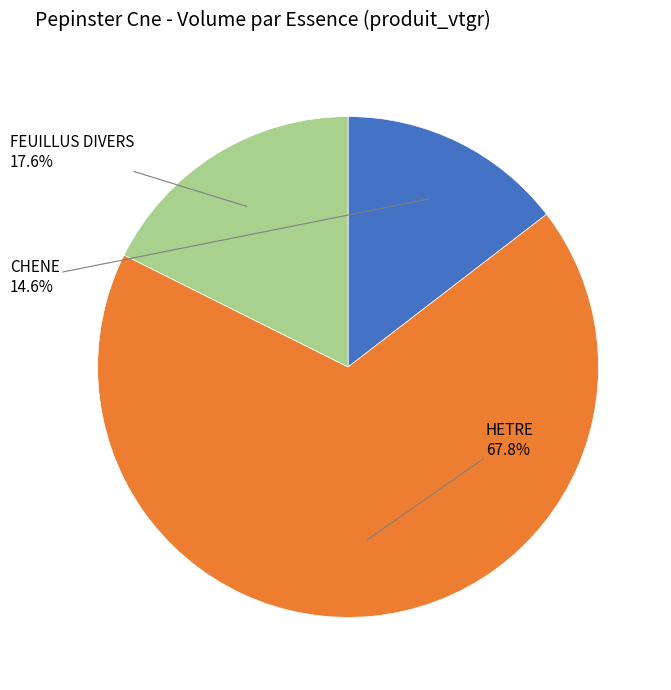

Is there a majority slice in this chart?

Yes